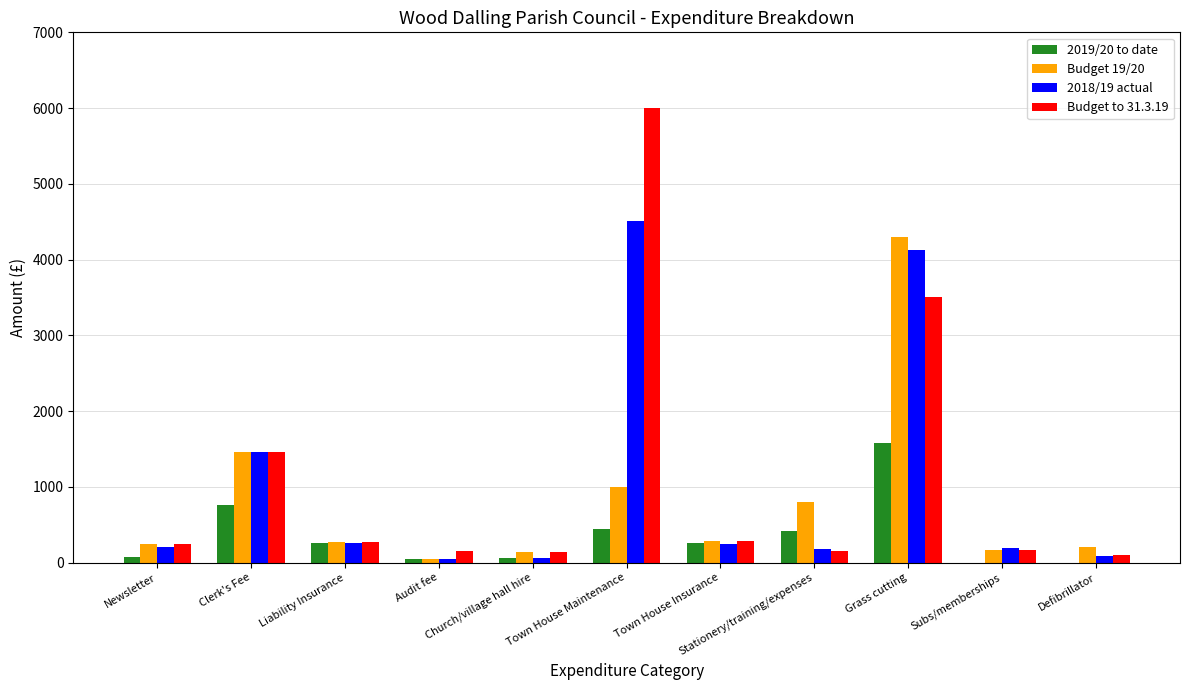

What are all the series names shown in the legend?

2019/20 to date, Budget 19/20, 2018/19 actual, Budget to 31.3.19